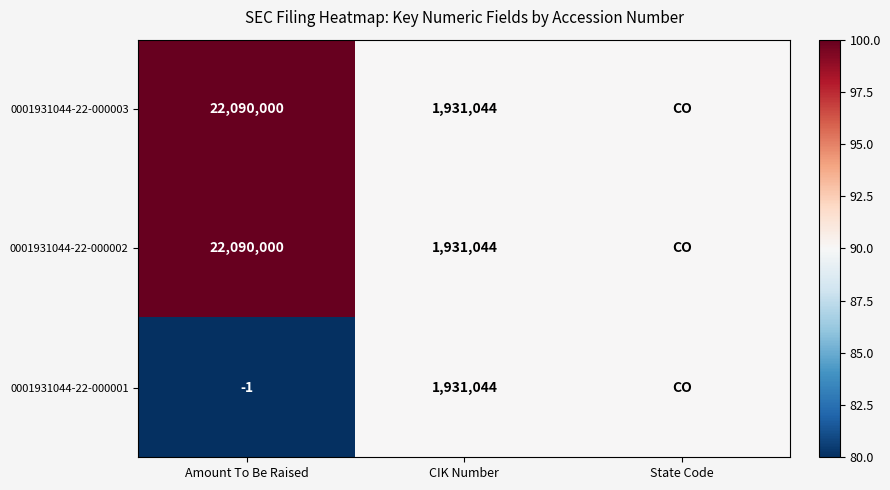

What is the total value across all series at CIK Number?

5793132